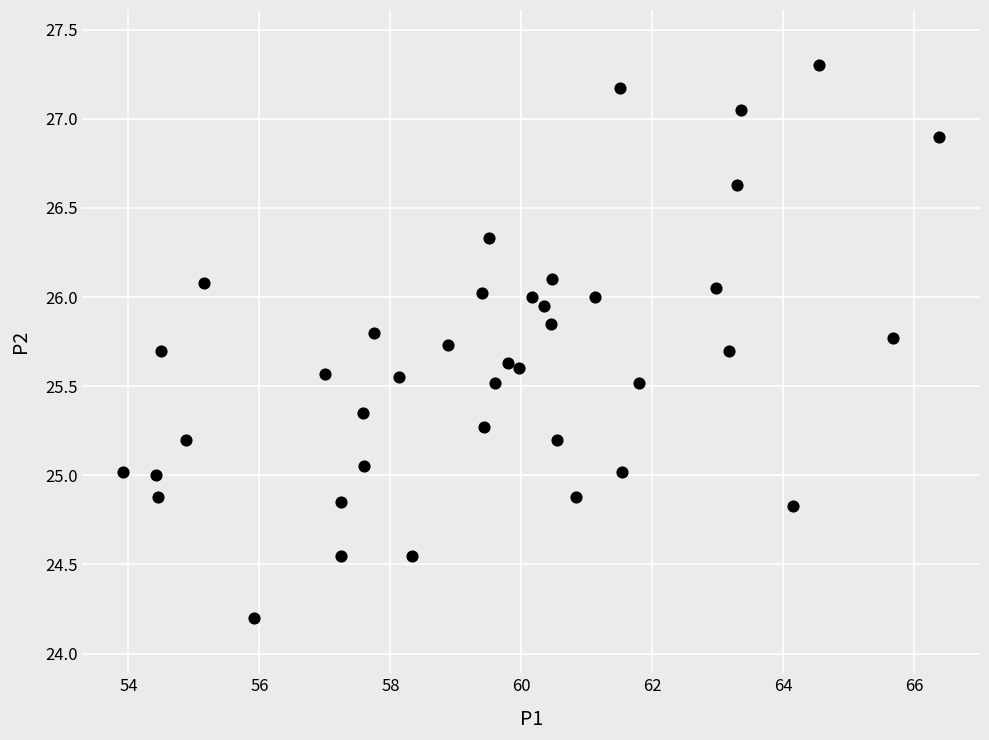

What is the range of Y values (max minus min)?

3.1